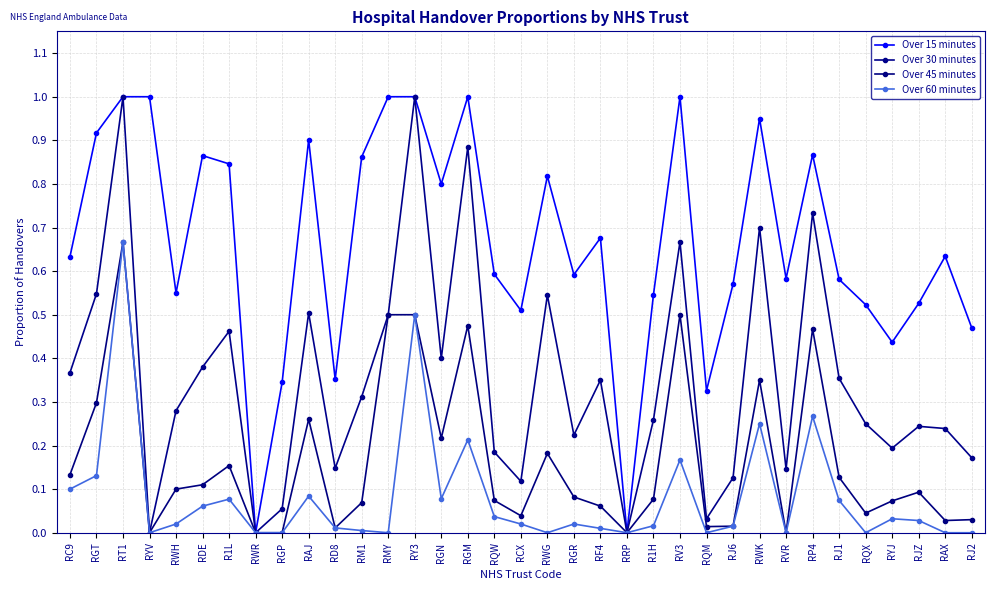

What is the total value across all series at RT1?

3.3